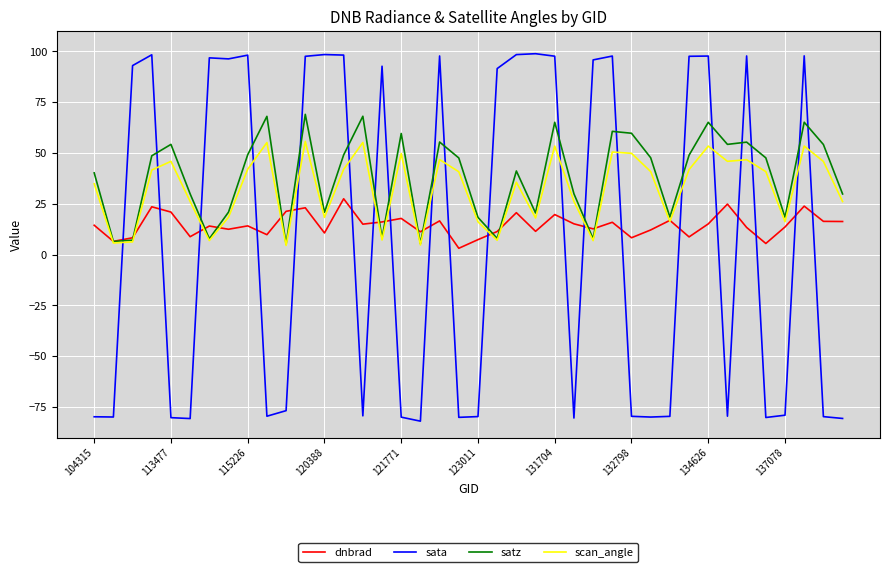

What is the minimum value shown in the chart?

-82.0